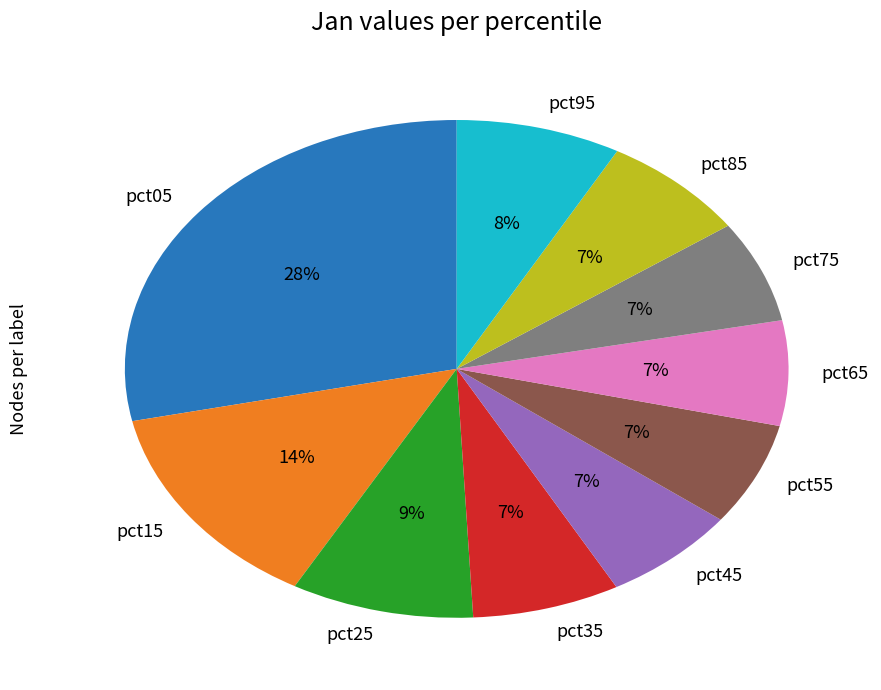

Is it true that pct45 is 7% of the pie?

True